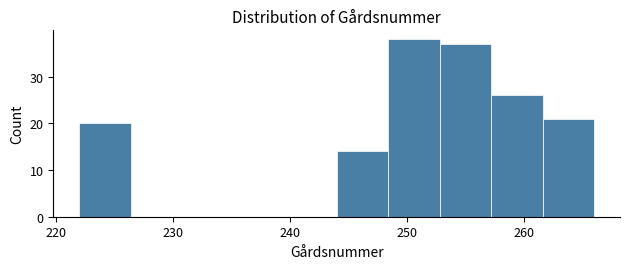

Reading left to right, transcribe this chart: for each bar, give the range it covers on the x-axis and its height. Neither the bar edges nor the heights are printed on the chart, so give them approximately, as read against the axes.

222.0 to 226.4: 20
226.4 to 230.8: 0
230.8 to 235.2: 0
235.2 to 239.6: 0
239.6 to 244.0: 0
244.0 to 248.4: 14
248.4 to 252.8: 38
252.8 to 257.2: 37
257.2 to 261.6: 26
261.6 to 266.0: 21